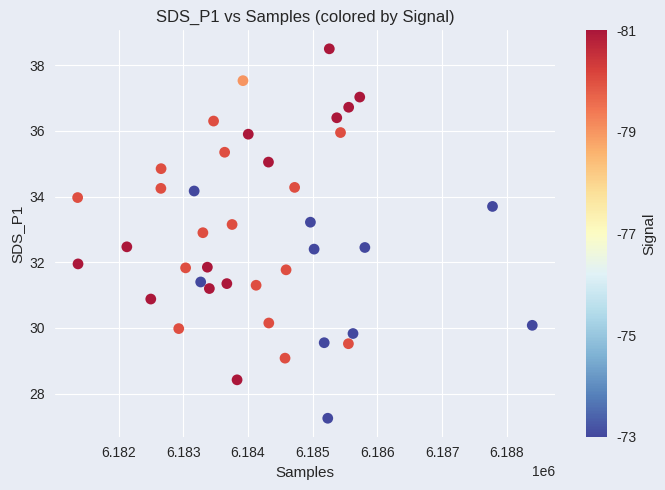

What is the range of X values (max minus min)?

7023.0